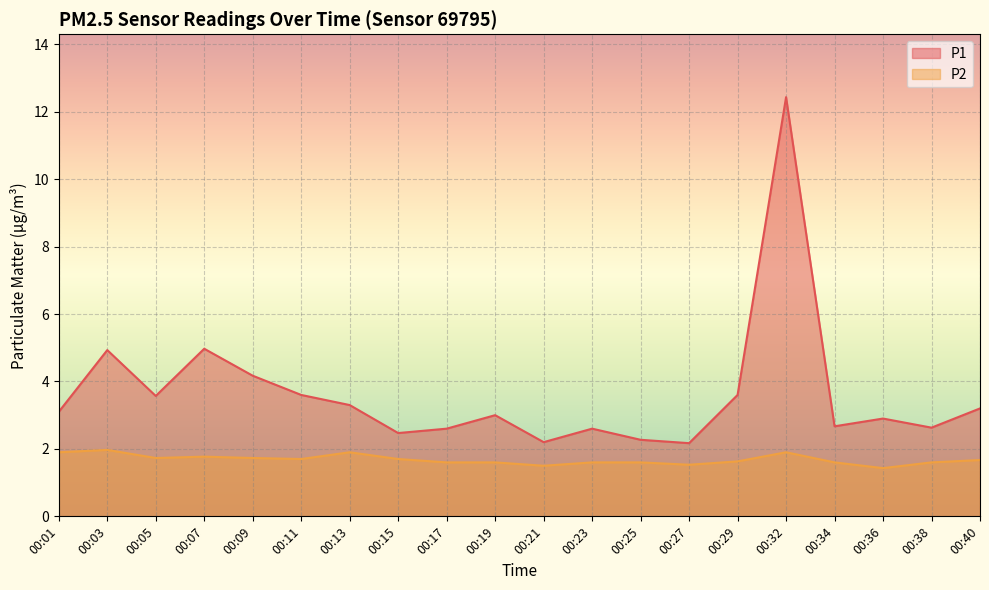

Is the value of P2 at 00:17 greater than the value of P1 at 00:32?

No